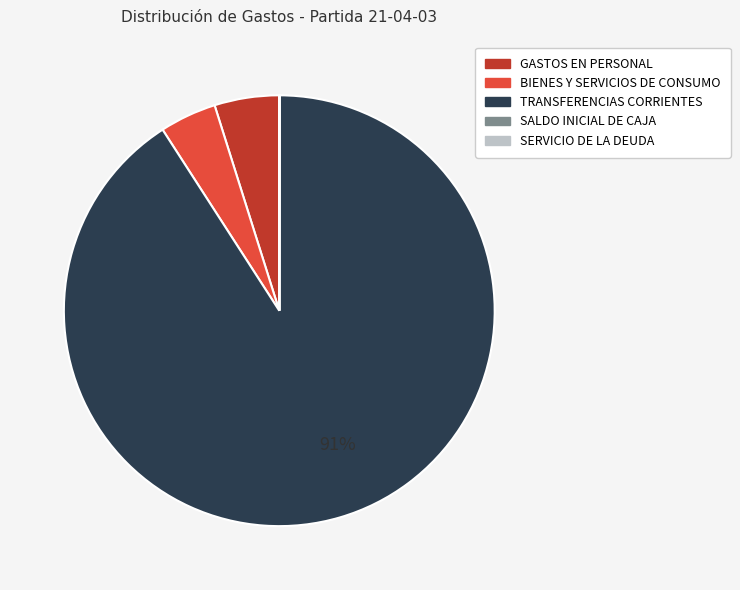

To the nearest percent, what is the average slice percentage?

20%